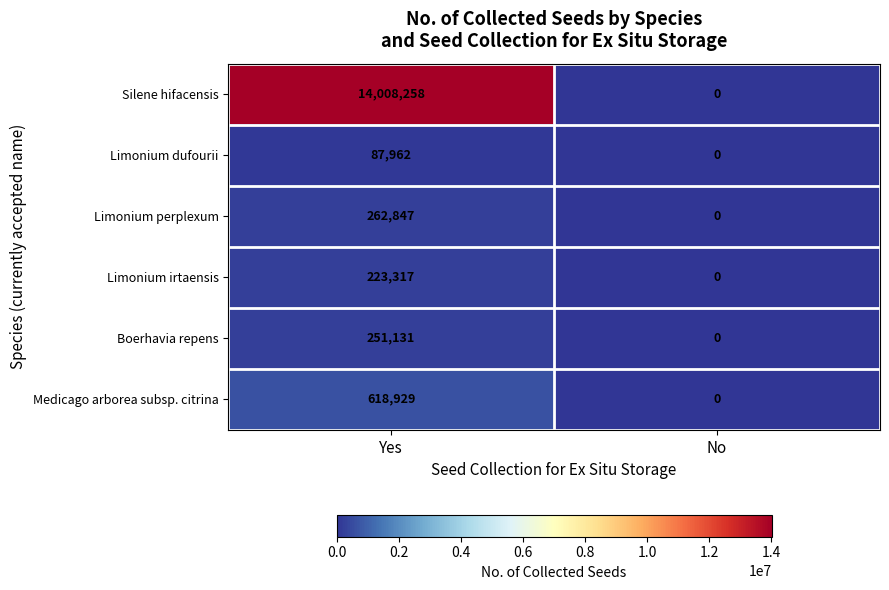

At which label does Limonium irtaensis reach its peak?

Yes